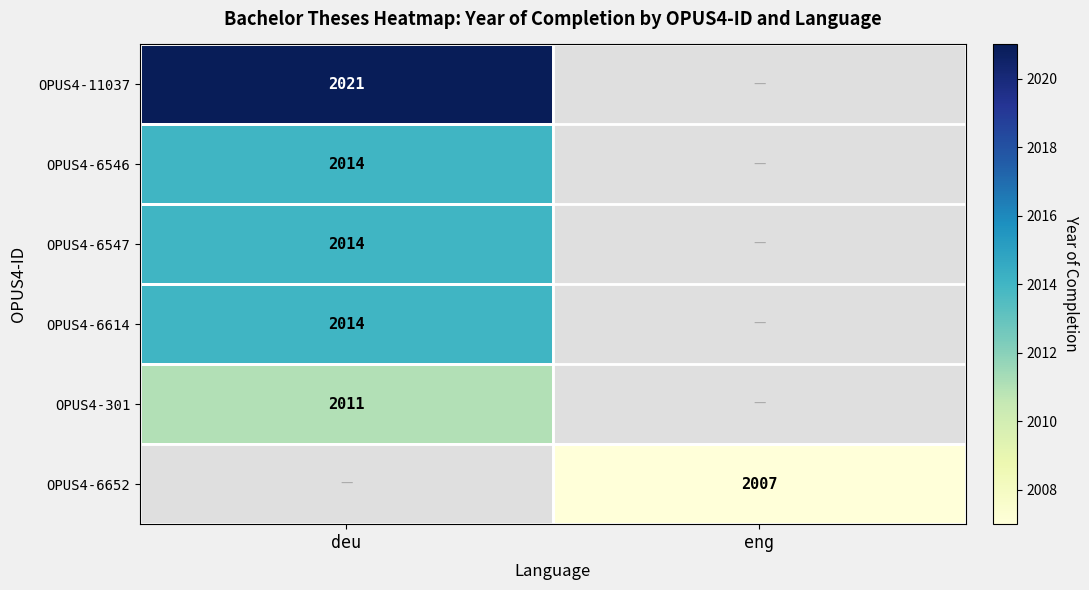

True or false: OPUS4-6614 has a value of 510.1 at deu.

False